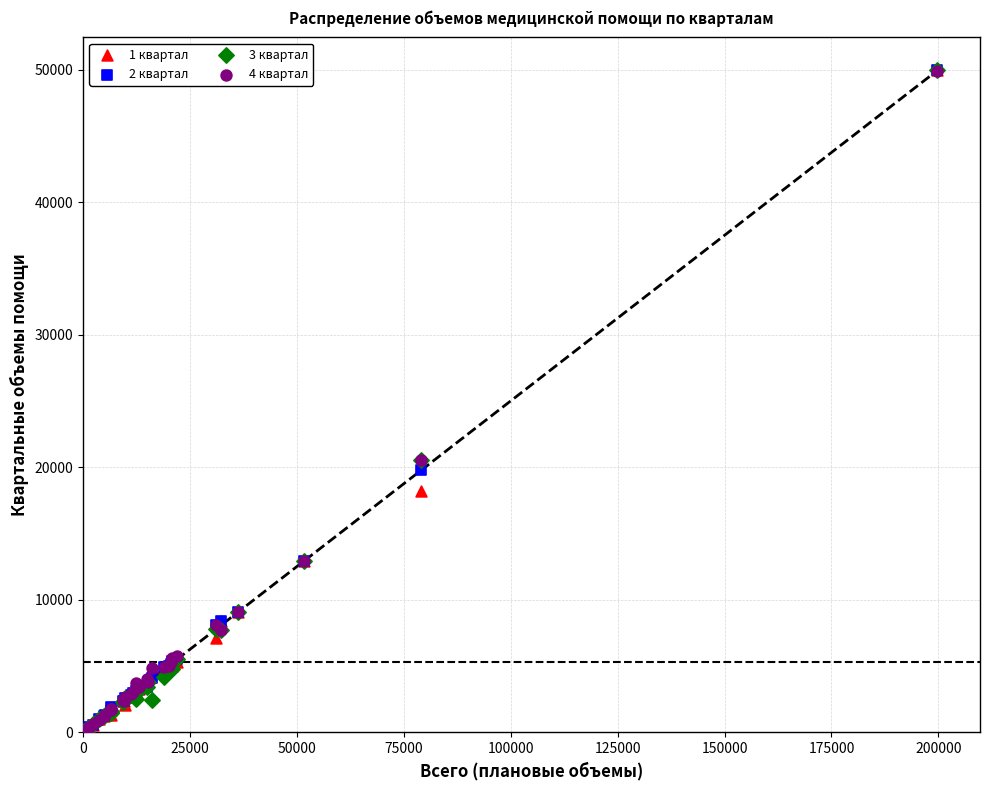

What are all the series names shown in the legend?

1 квартал, 2 квартал, 3 квартал, 4 квартал